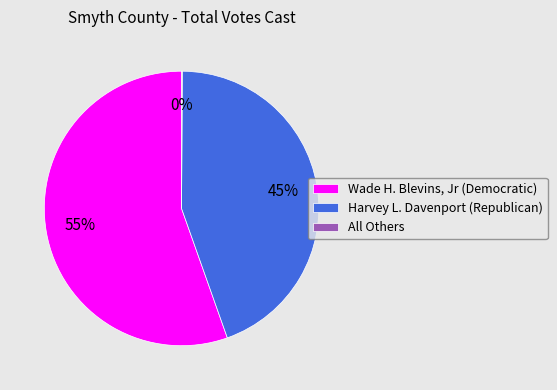

What is the majority slice?

Wade H. Blevins, Jr (Democratic)